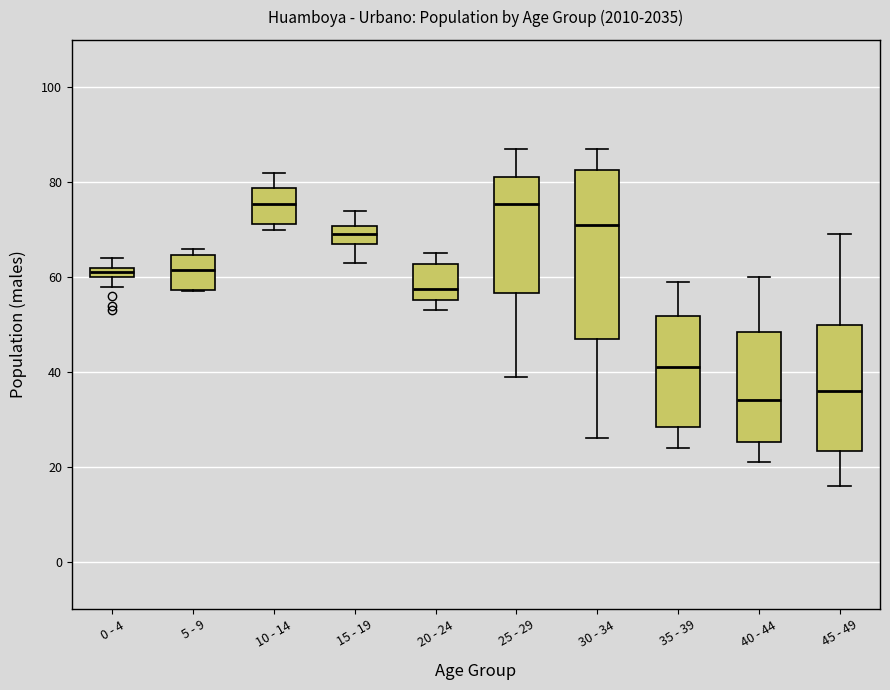

Comparing the boxes themselves (not the whiskers), which one is the tallest?

30 - 34